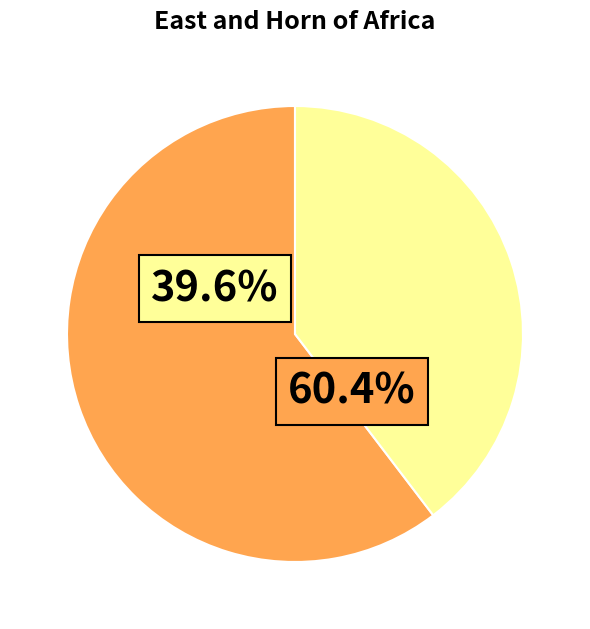

True or false: pct25 accounts for 1% of the total.

False